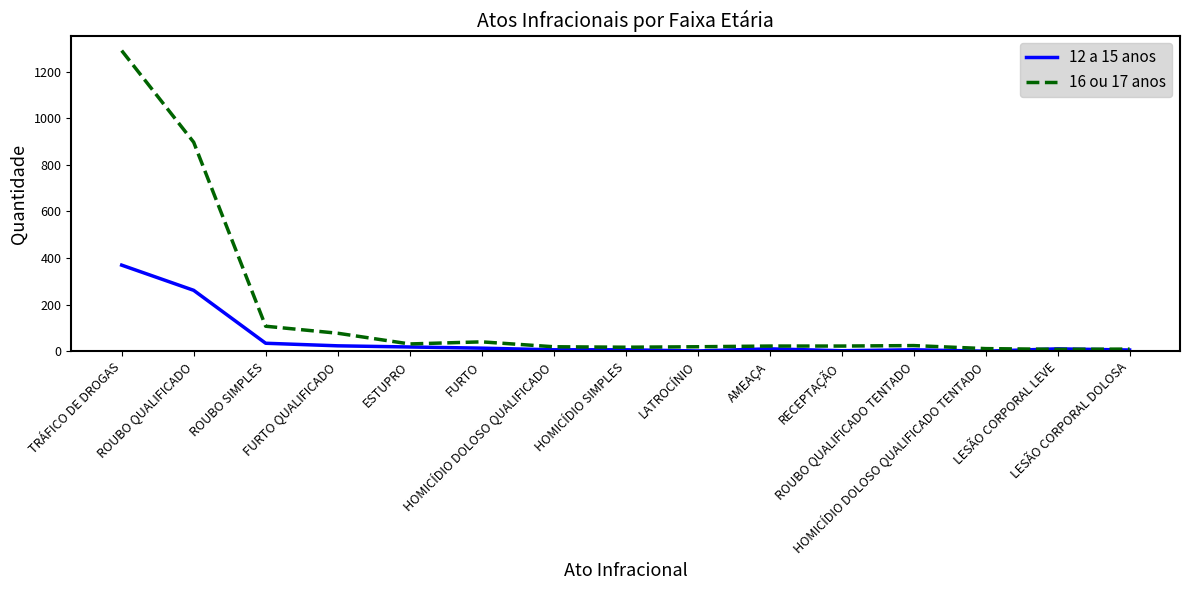

What is the greatest value displayed?

1290